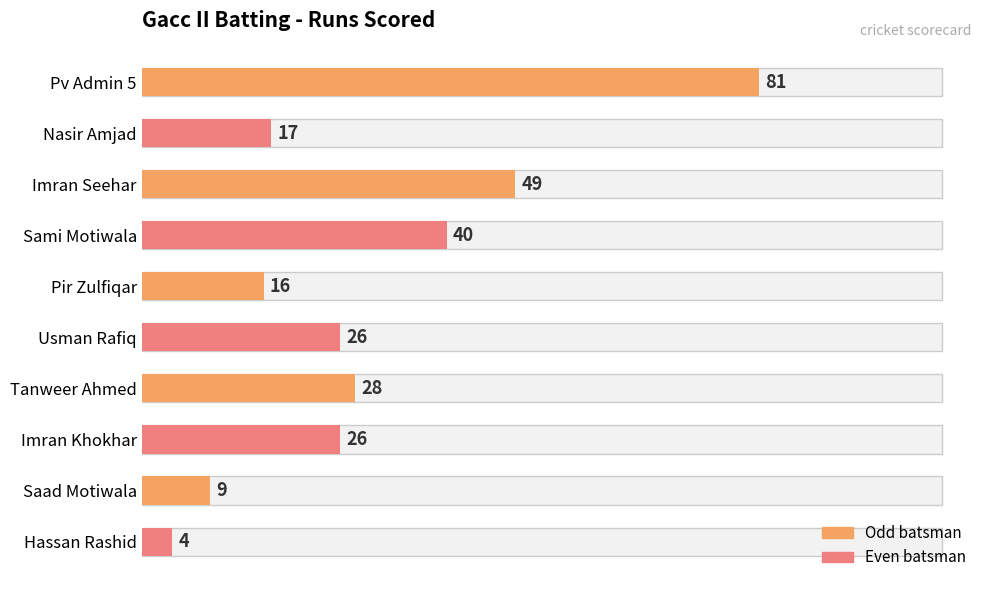

Between Usman Rafiq and Hassan Rashid, which is larger?

Usman Rafiq